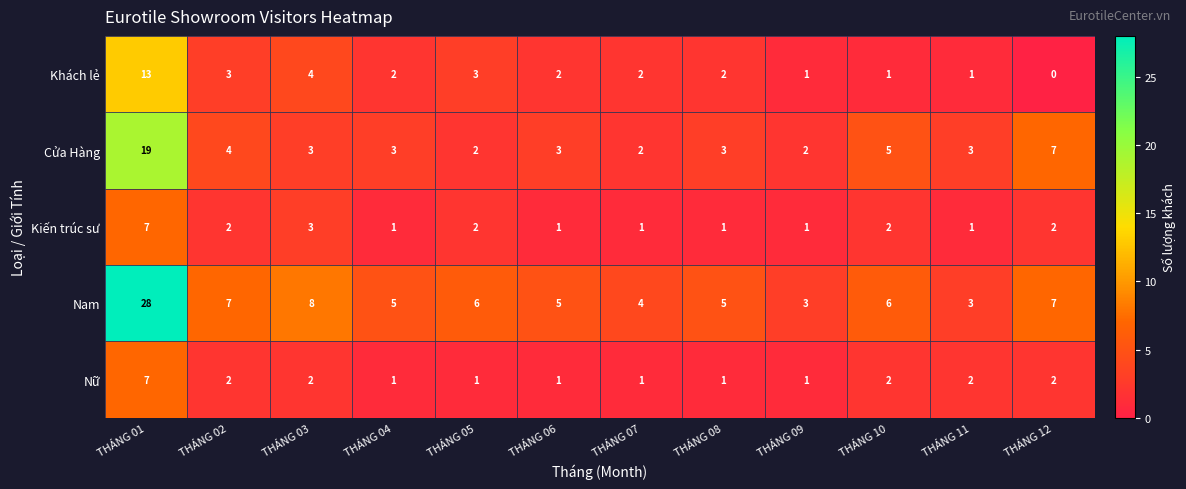

How many distinct data groups are displayed?

5